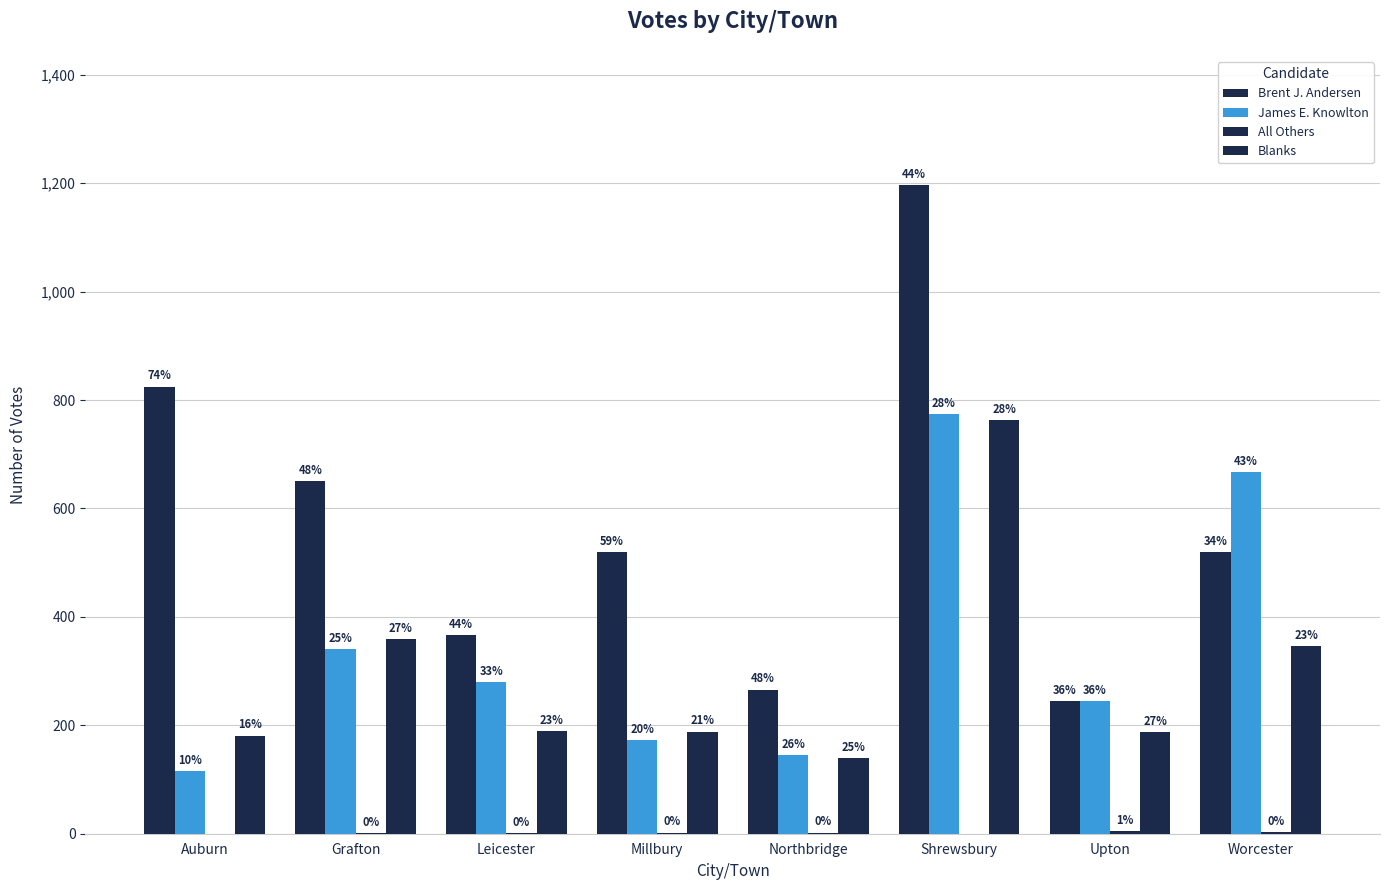

At which category is the sum across all series the highest?

Shrewsbury